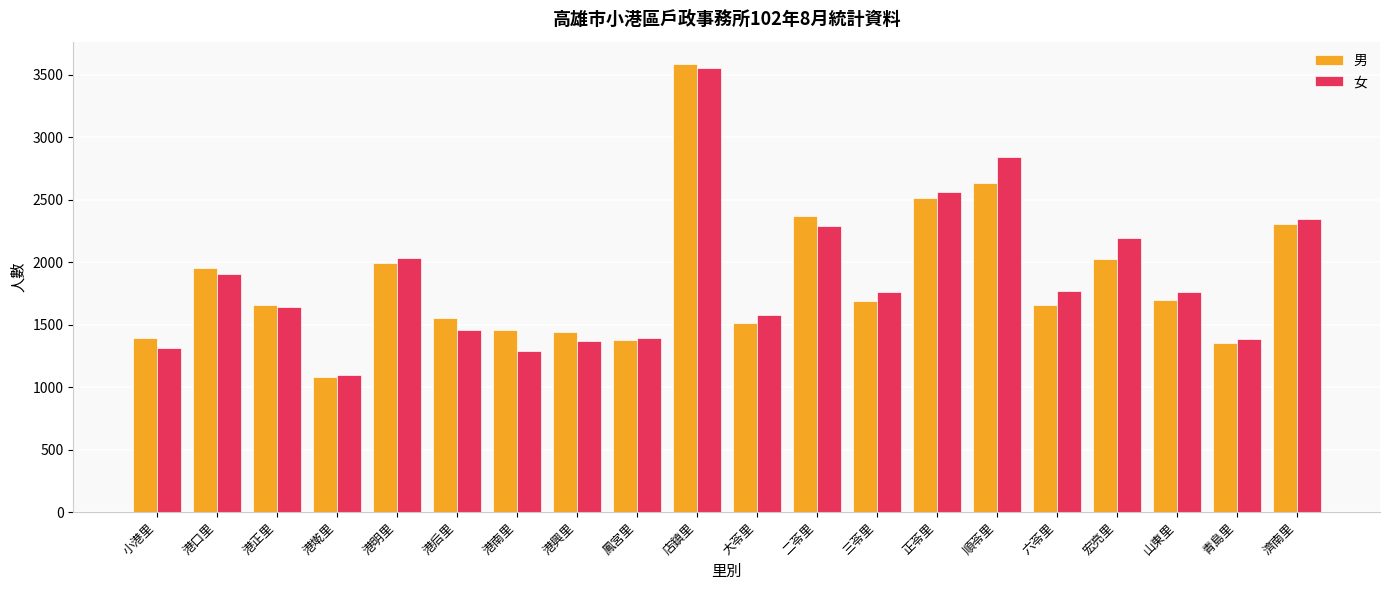

What is the sum of the 女 values at 港墘里 and 三苓里?

2855